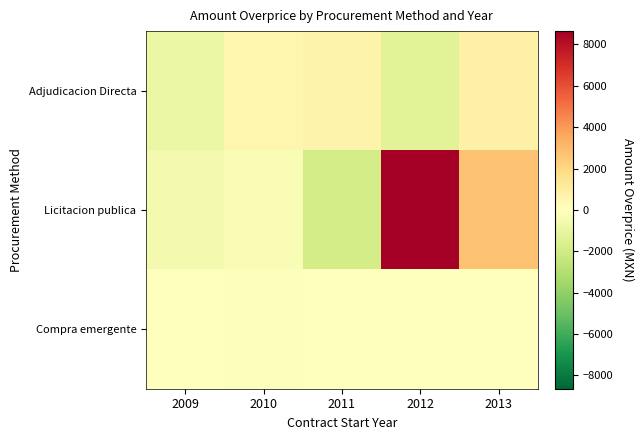

At which category is the sum across all series the highest?

2012